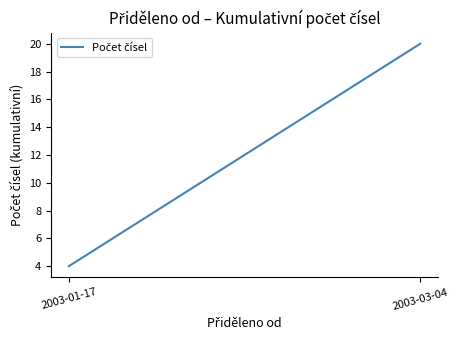

How many values are between 4 and 20?

2